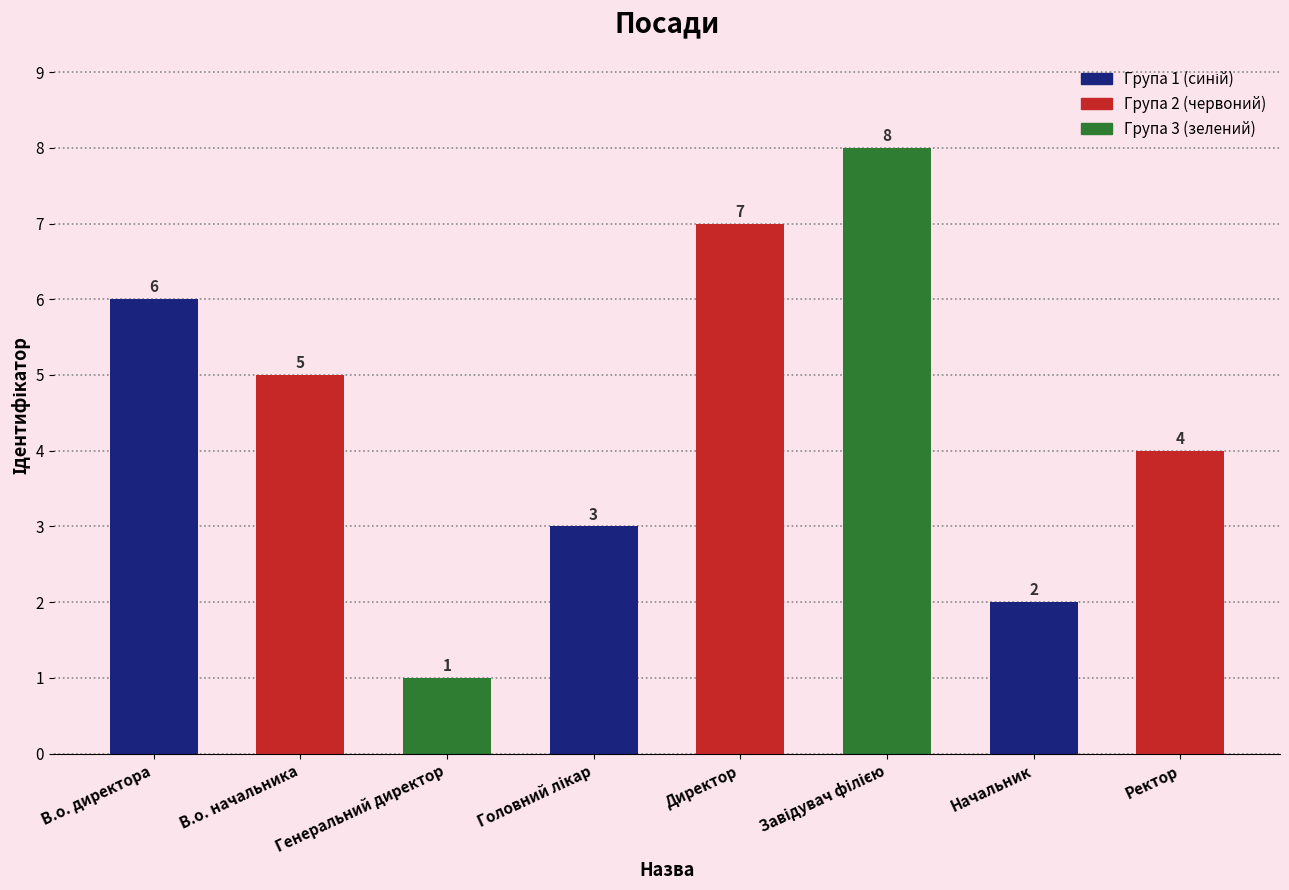

What is the difference between the second highest and minimum values?

6